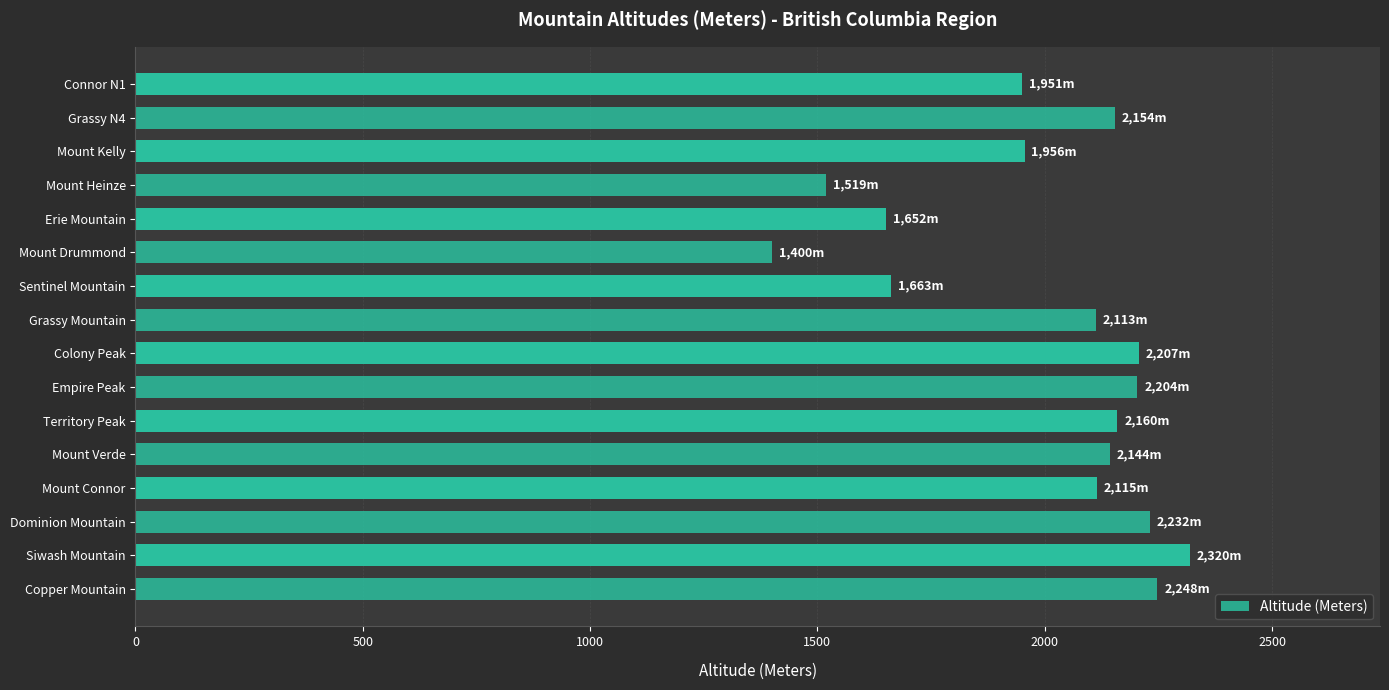

What is the sum of the values at Grassy Mountain and Colony Peak?

4320